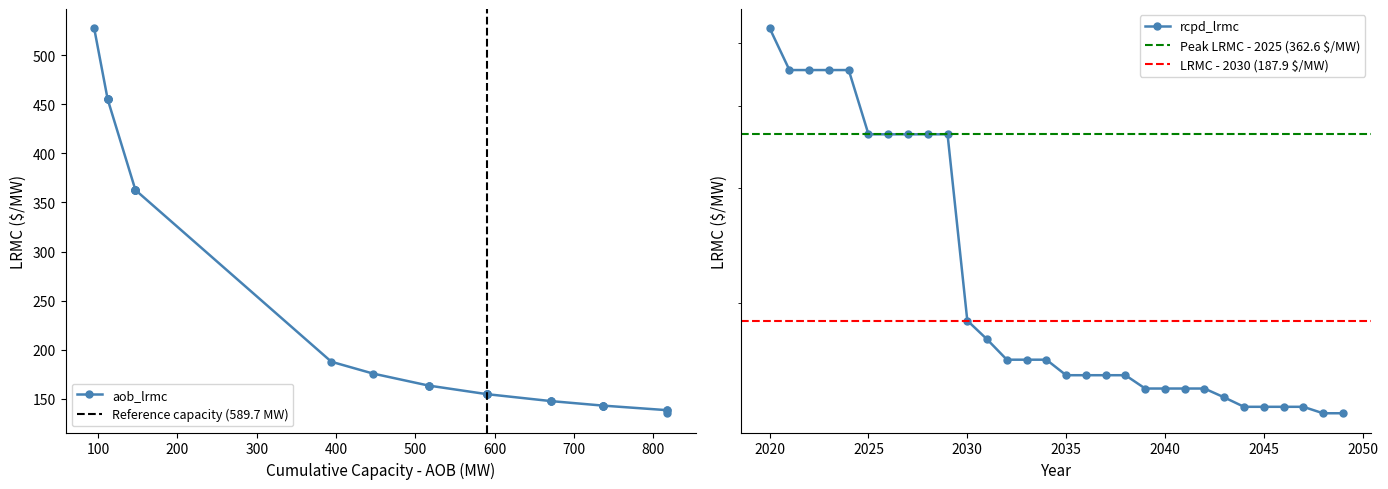

True or false: aob_lrmc has more than 2 points higher than both neighbors.

False